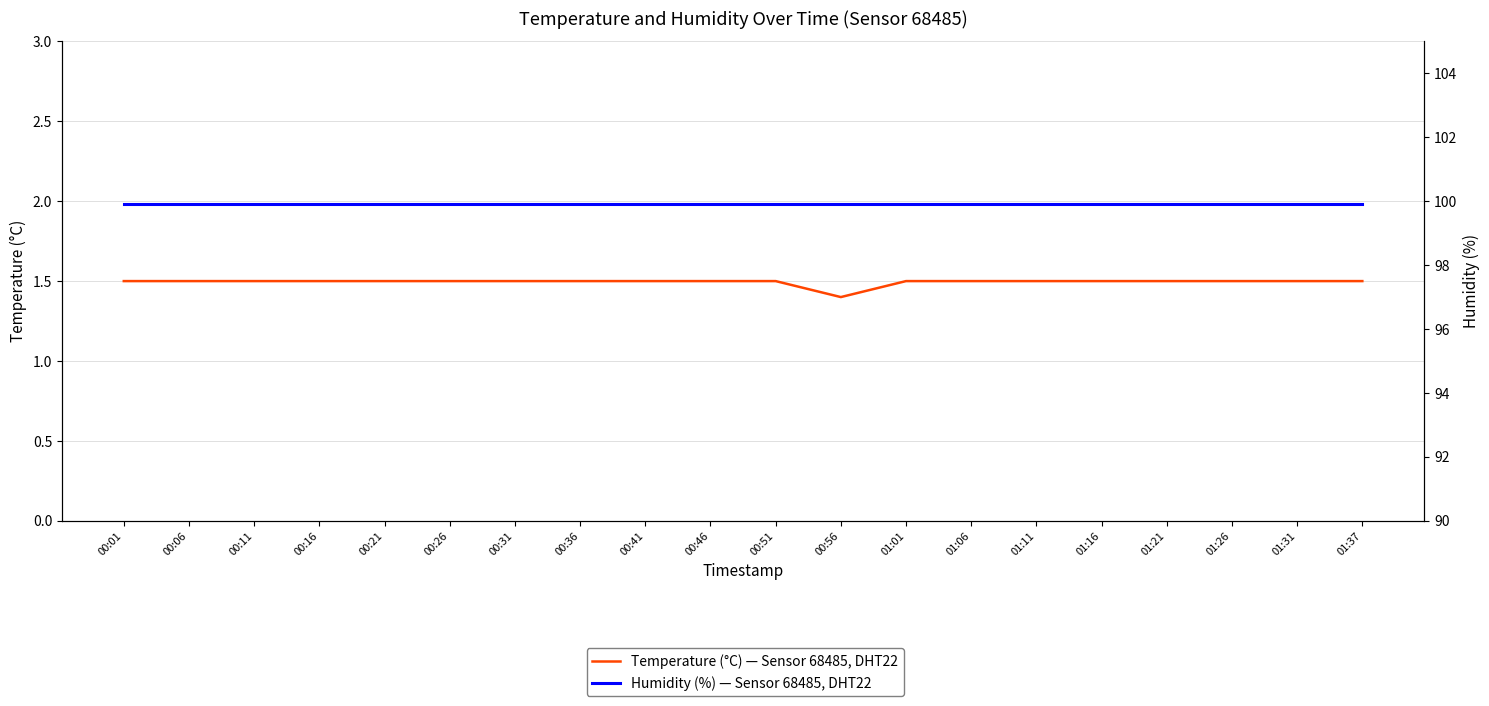

At which category does the chart reach its minimum across all series?

00:56